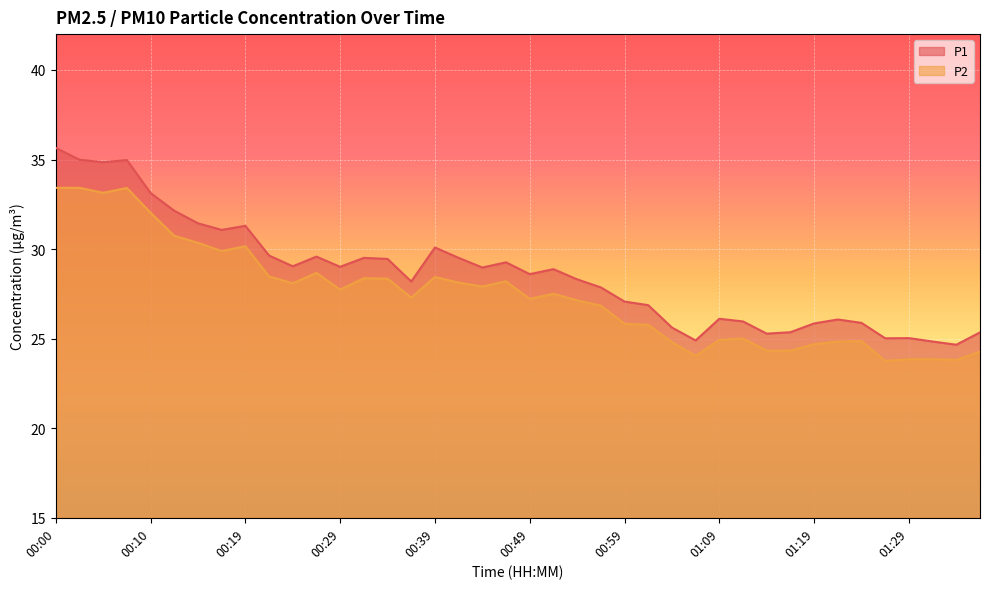

What is the value of the P1 point at the 28th from the left?

24.9